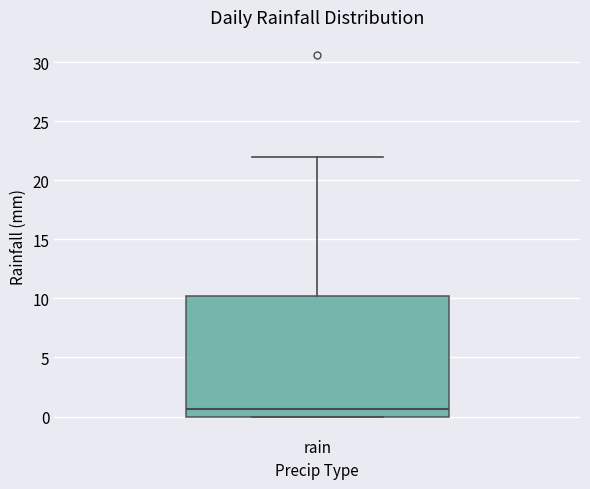

Where is the lower edge of the box for rain on the y-axis? The values are not printed on the chart, so give them approximately, as read against the axis.

0.0